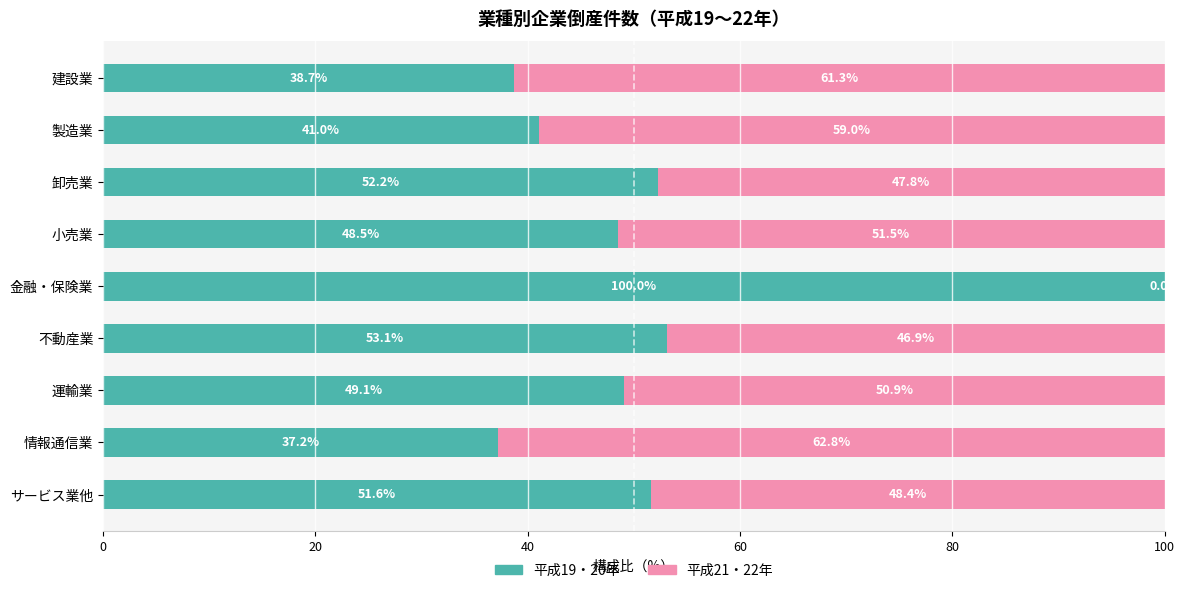

Which category has the highest value in the 平成19・20年 series?

金融・保険業